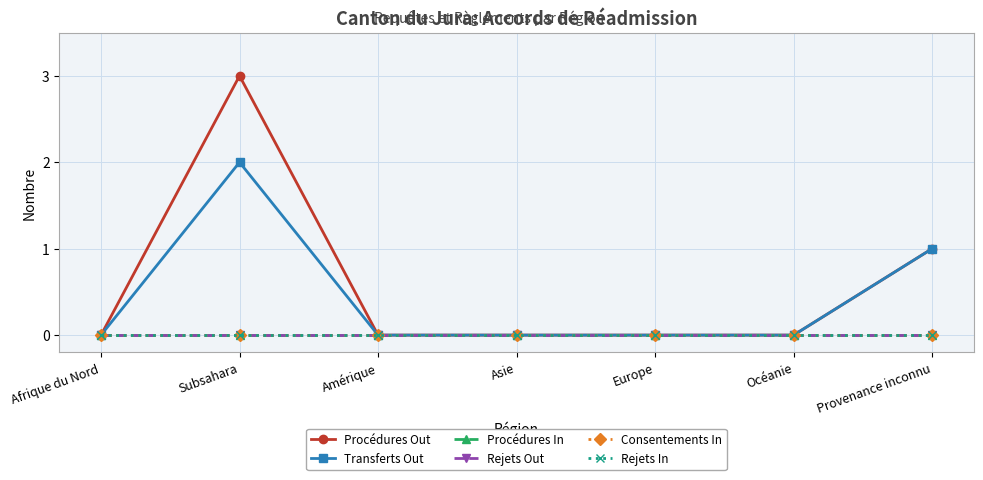

What is the difference between the maximum and minimum values in the Procédures Out series?

3